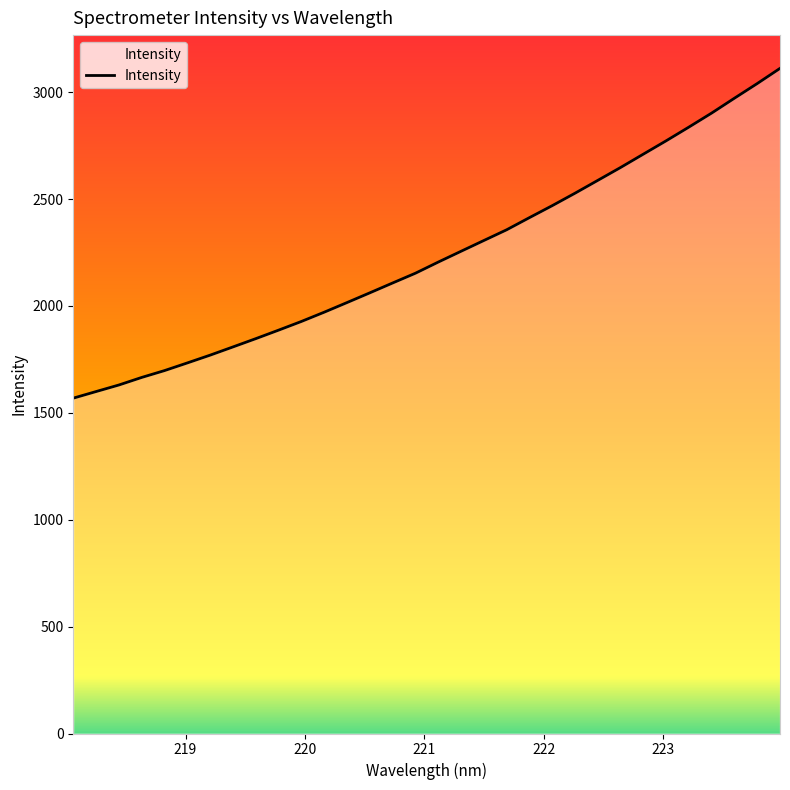

What is the difference between the maximum and minimum values?

1542.7